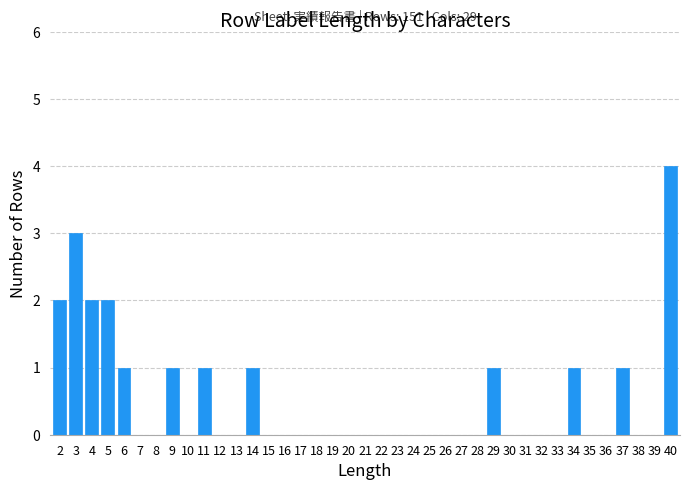

The value at 5 is 2. True or false?

True